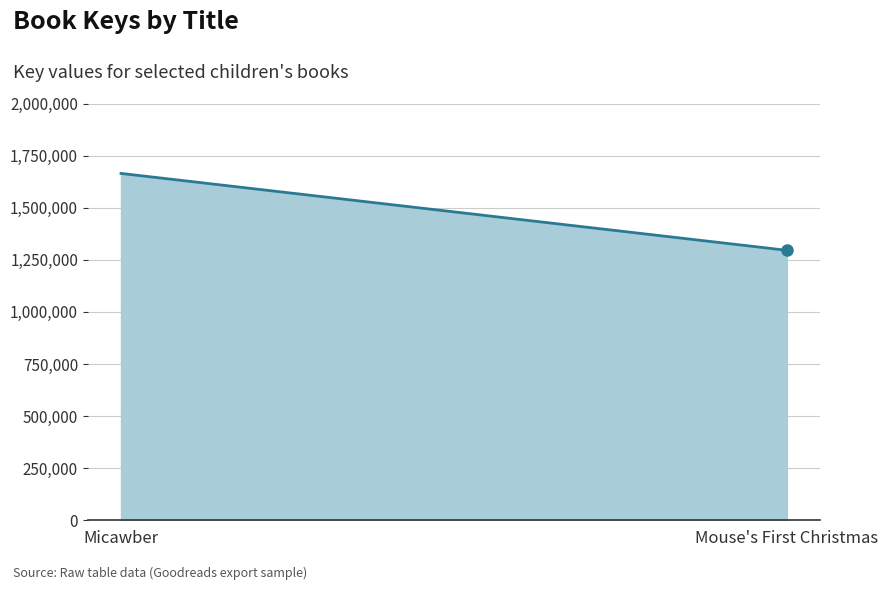

What is the minimum value shown in the chart?

1295499